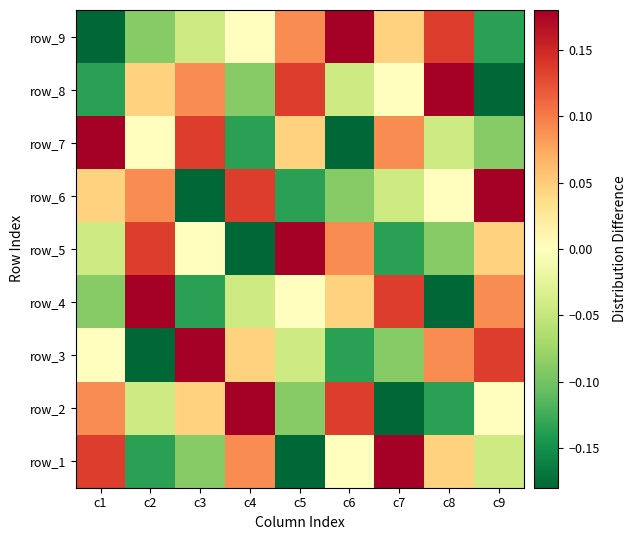

How many positive values does the row_2 series have?

4